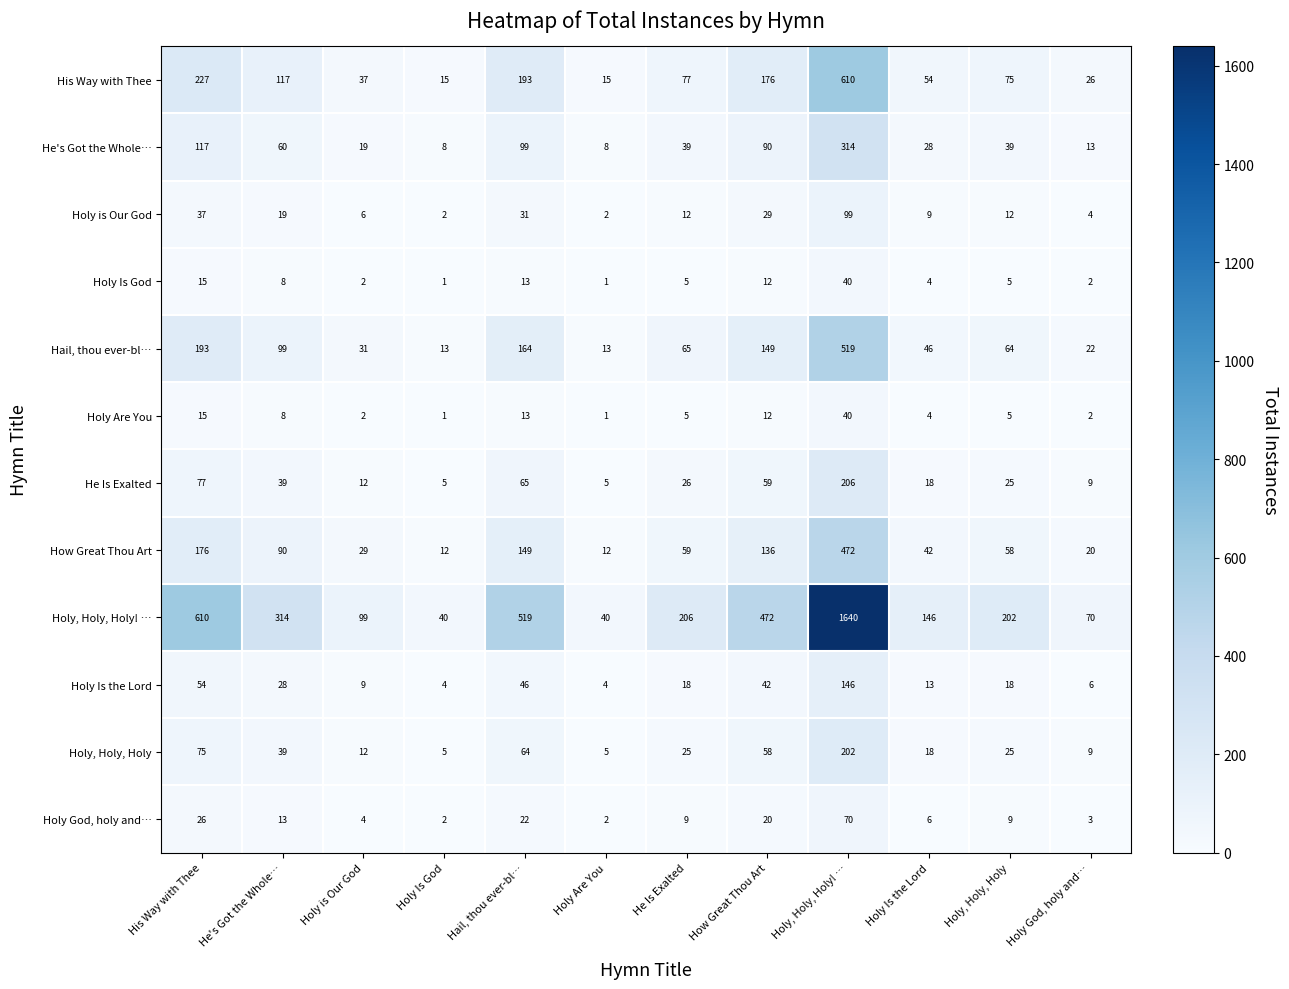

True or false: Holy God, holy and… has a value of 3 at Holy God, holy and….

True